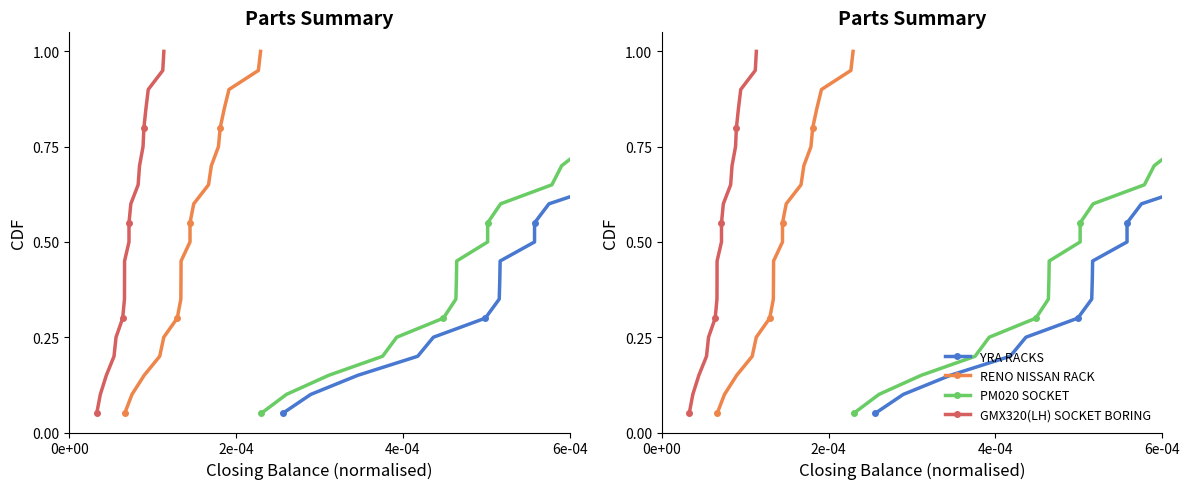

Reading left to right, what are all the values shown in this chart?

YRA RACKS: 0.1	0.1	0.1	0.2	0.2	0.3	0.3	0.4	0.5	0.5	0.6	0.6	0.7	0.7	0.8	0.8	0.8	0.9	0.9	1.0
RENO NISSAN RACK: 0.1	0.1	0.1	0.2	0.2	0.3	0.3	0.4	0.5	0.5	0.6	0.6	0.7	0.7	0.8	0.8	0.8	0.9	0.9	1.0
PM020 SOCKET: 0.1	0.1	0.1	0.2	0.2	0.3	0.3	0.4	0.5	0.5	0.6	0.6	0.7	0.7	0.8	0.8	0.8	0.9	0.9	1.0
GMX320(LH) SOCKET BORING: 0.1	0.1	0.1	0.2	0.2	0.3	0.3	0.4	0.5	0.5	0.6	0.6	0.7	0.7	0.8	0.8	0.8	0.9	0.9	1.0